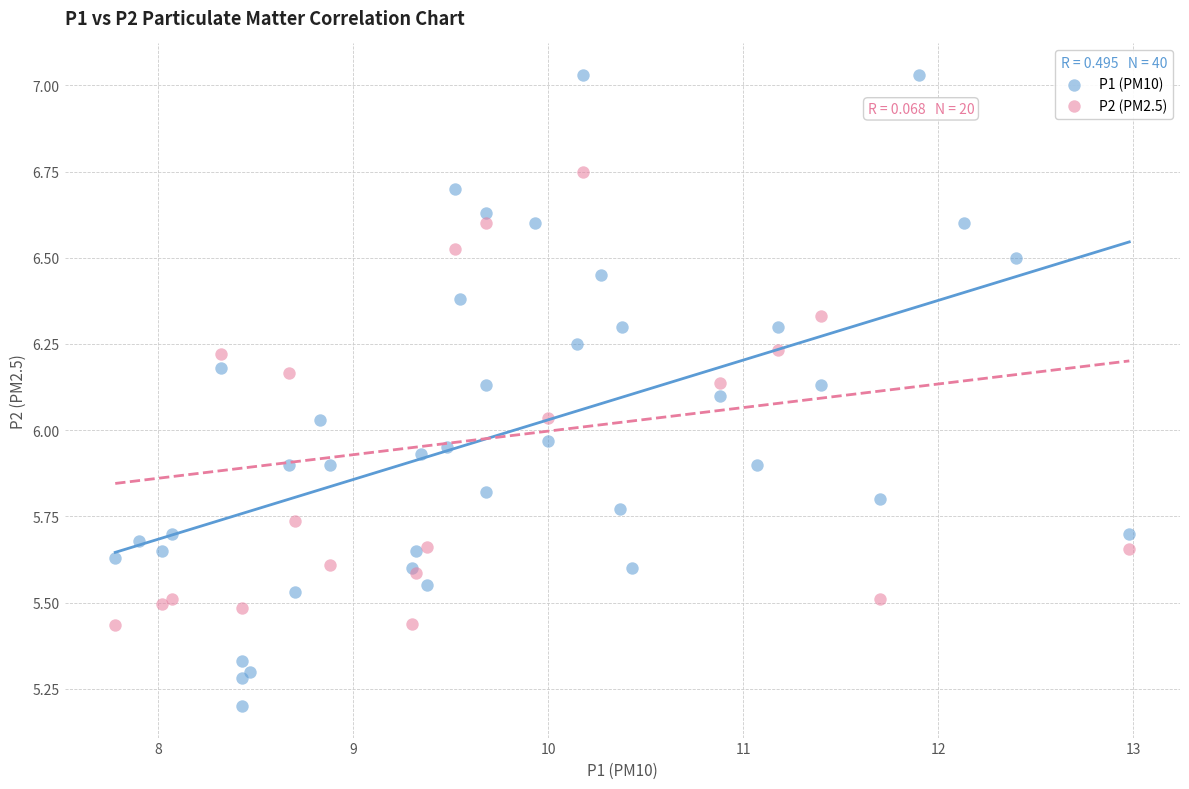

Which series reaches the maximum Y coordinate?

P1 (PM10)